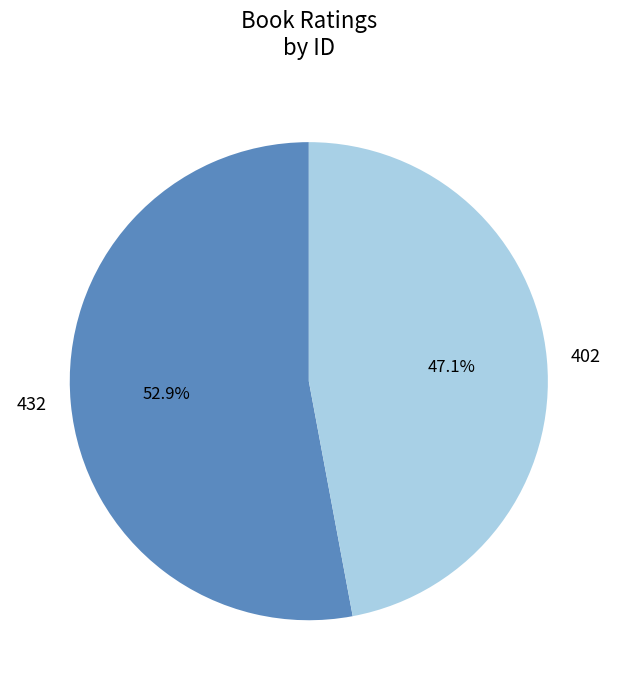

Rank the categories by value from highest to lowest.

432, 402